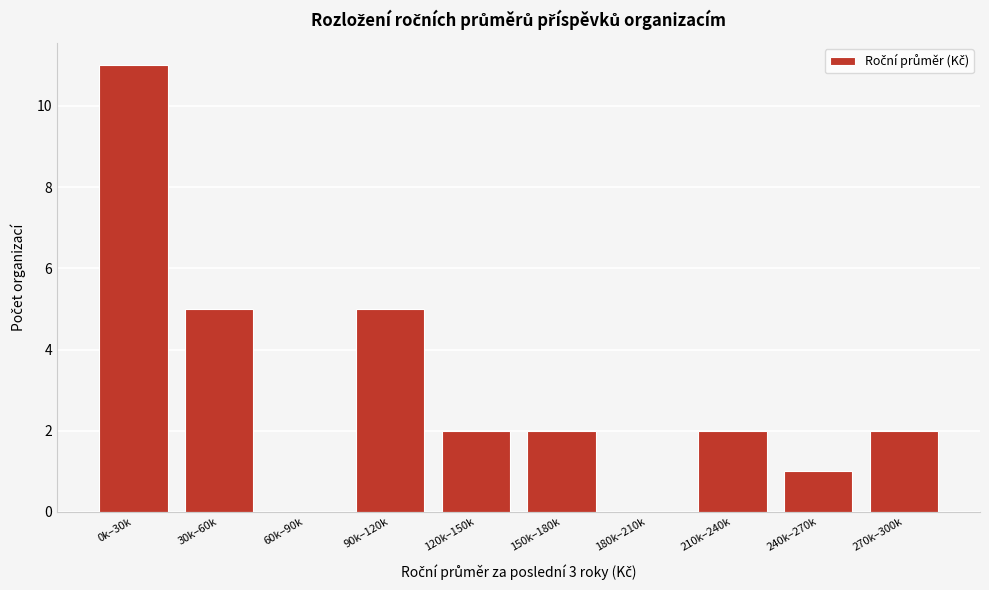

Reading right to left, transcribe all the data shown in this chart.

270k–300k=2	240k–270k=1	210k–240k=2	180k–210k=0	150k–180k=2	120k–150k=2	90k–120k=5	60k–90k=0	30k–60k=5	0k–30k=11